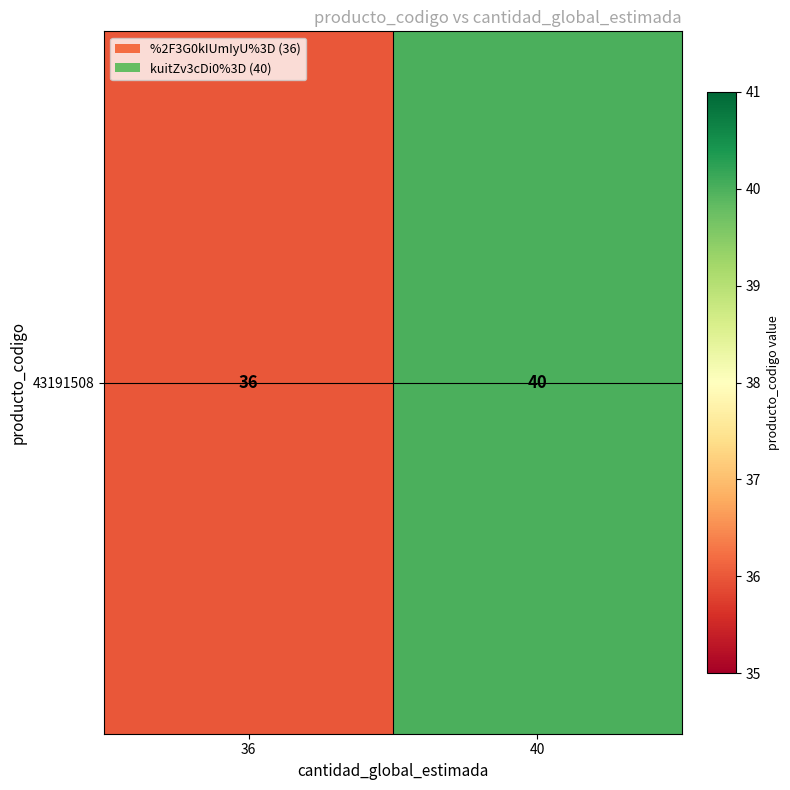

Which has a higher value, 36 or 40?

40